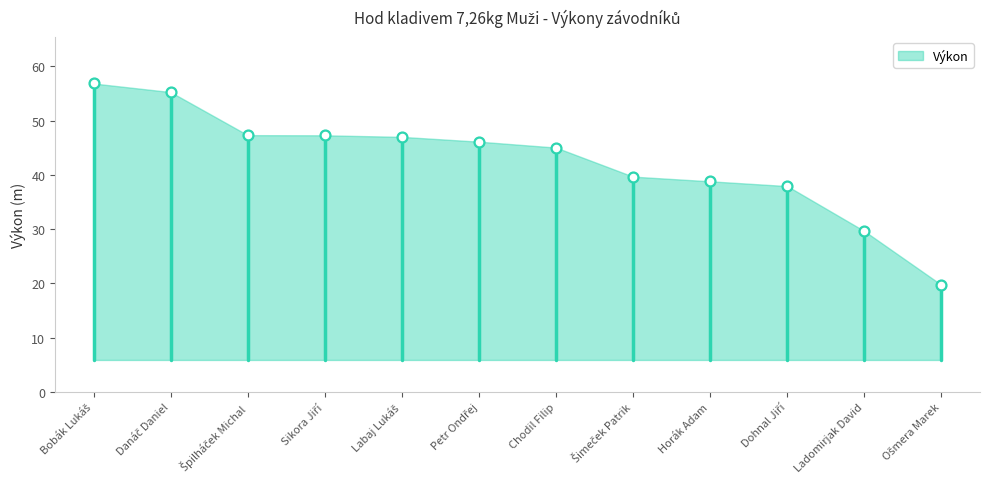

Approximately how many times larger is the value at Šimeček Patrik compared to Sikora Jiří?

0.8